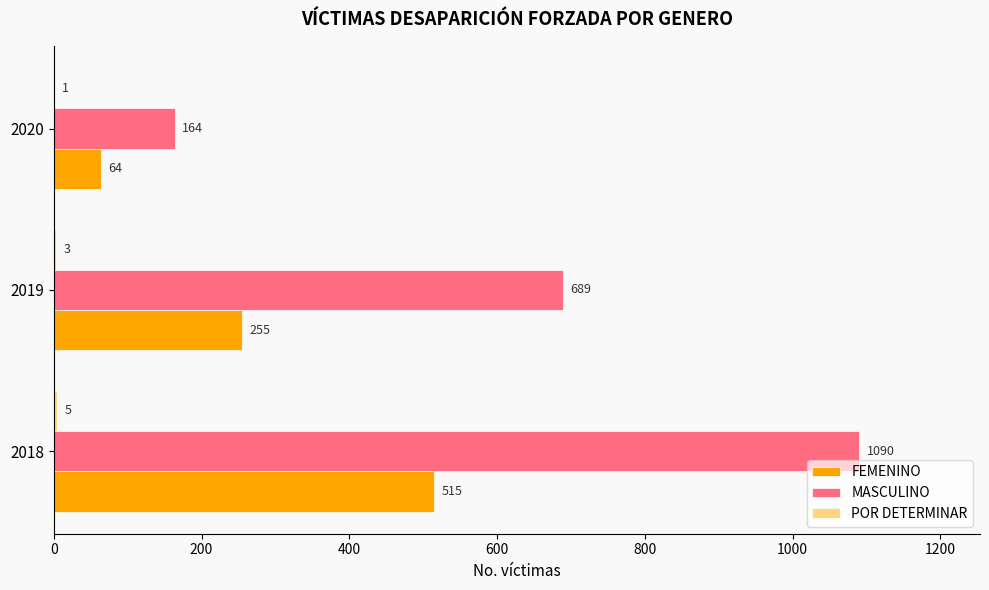

Between 2019 and 2020, which series saw the biggest shift?

MASCULINO